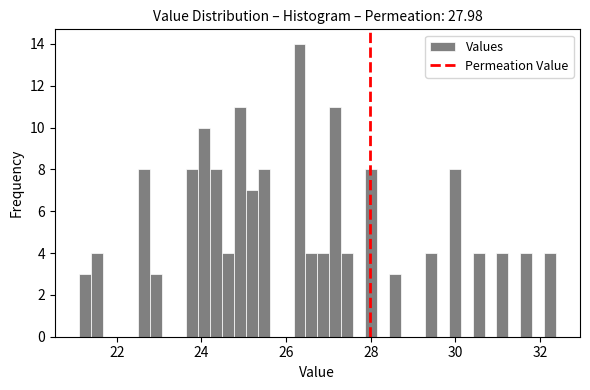

Around what value on the x-axis is the tallest bar? Give the approximate position of its centre, as read against the axis.

26.4